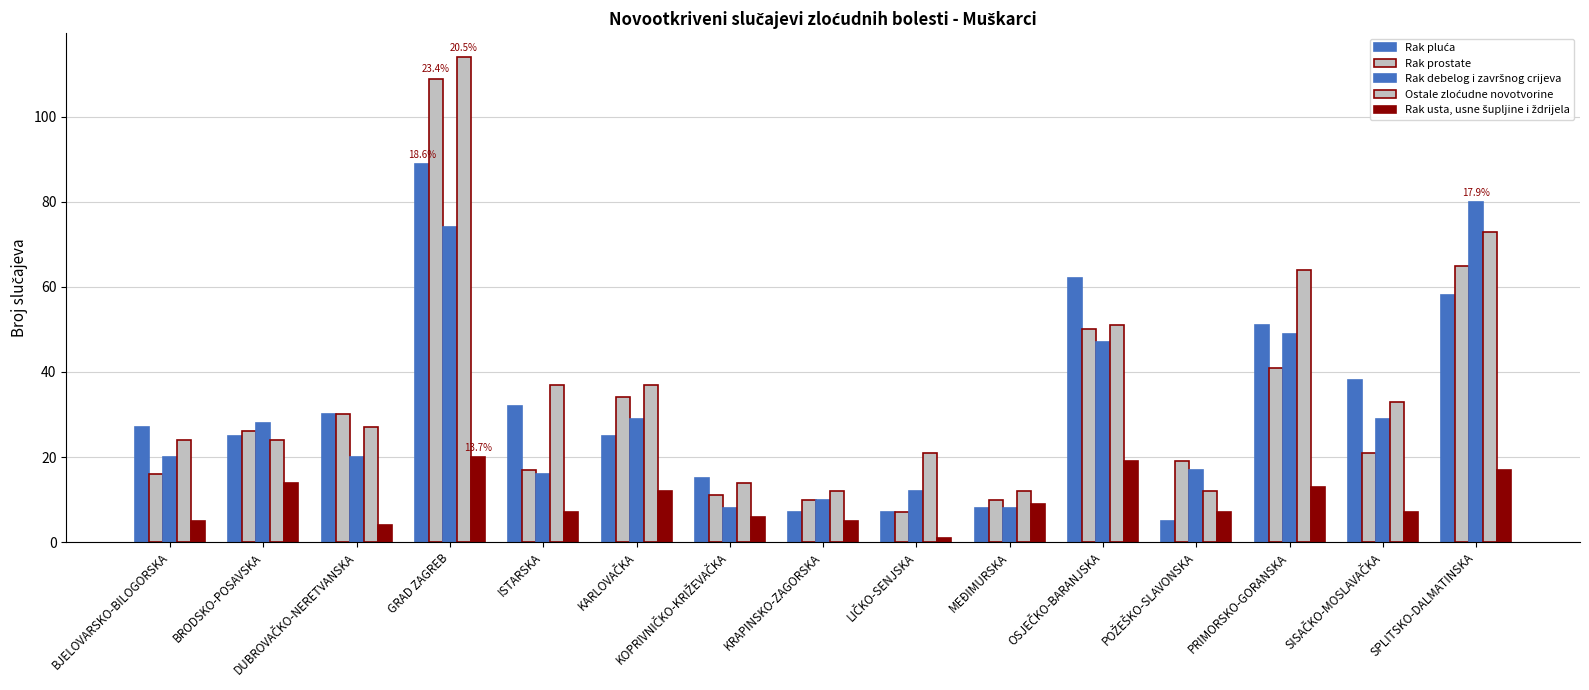

The Rak prostate series shows 48 at KARLOVAČKA. True or false?

False